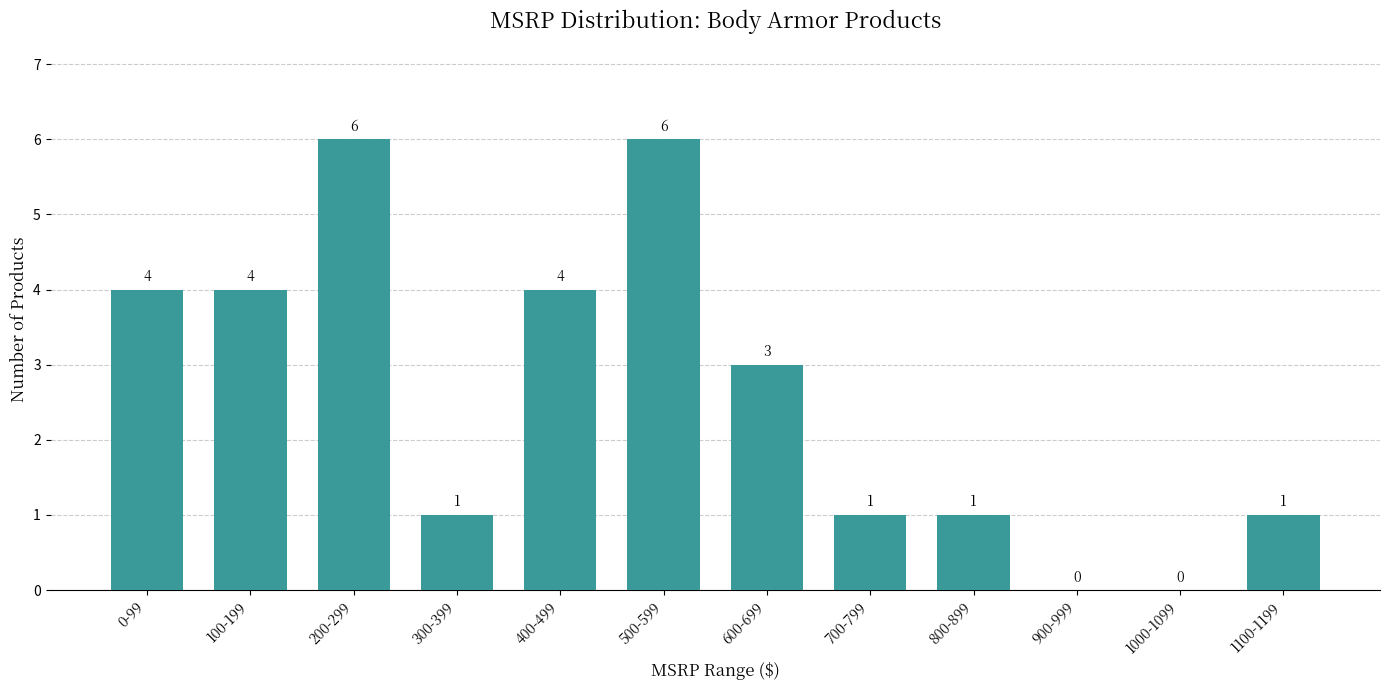

Reading left to right, what are all the values shown in this chart?

0-99=4	100-199=4	200-299=6	300-399=1	400-499=4	500-599=6	600-699=3	700-799=1	800-899=1	900-999=0	1000-1099=0	1100-1199=1